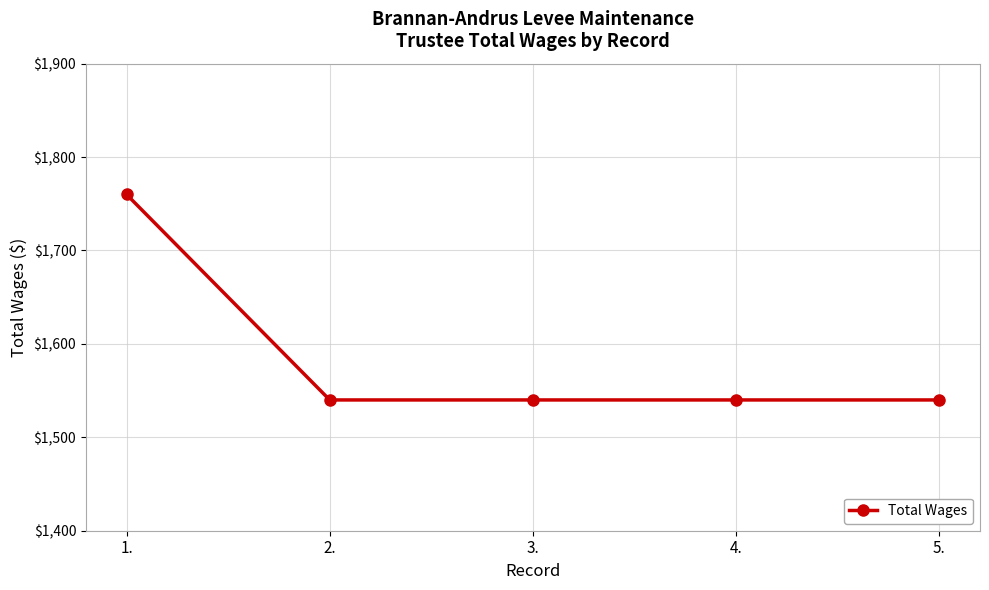

What is the difference between the values at 2. and 1.?

220